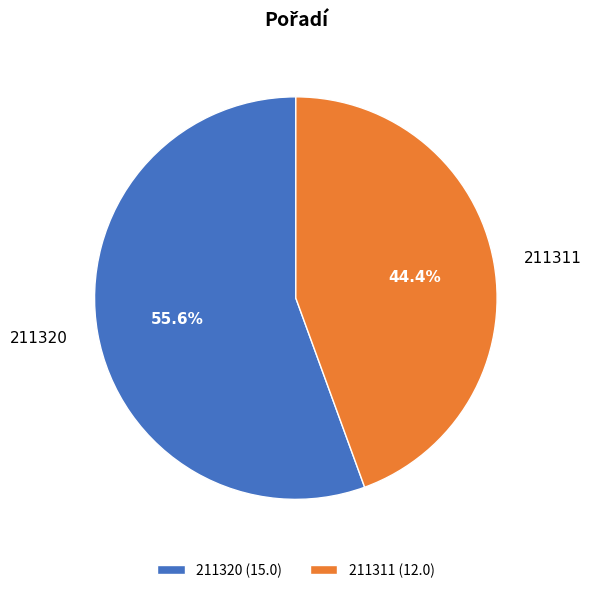

Which has a higher value, 211311 or 211320?

211320